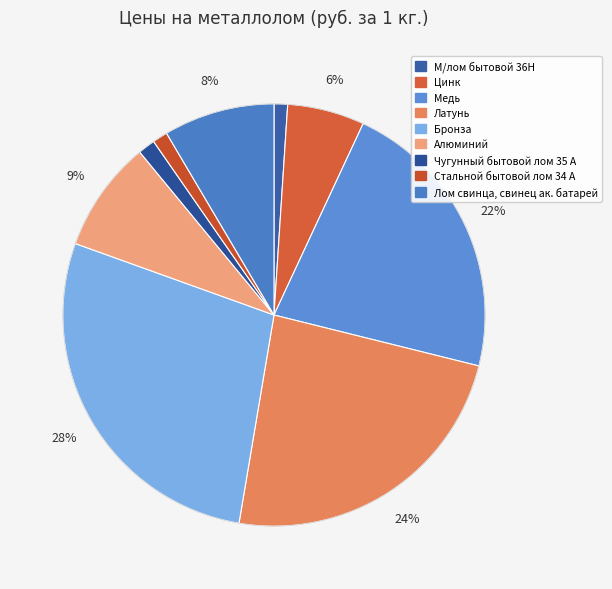

Count the number of slices in the pie.

9